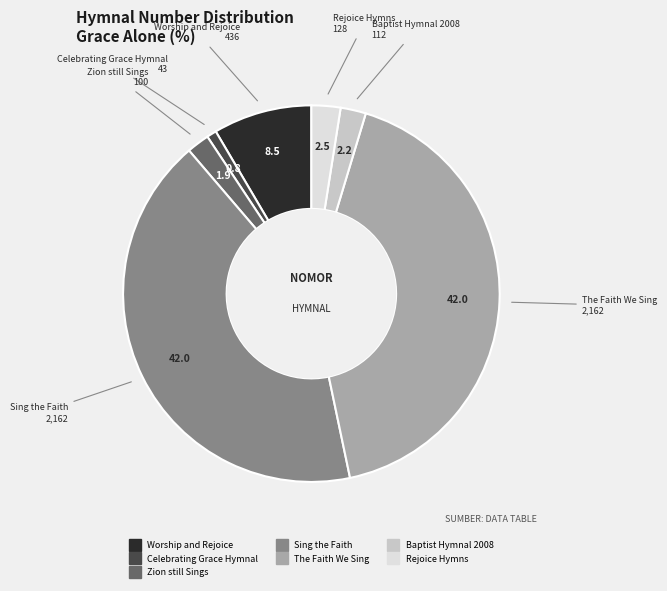

How many segments does this pie chart have?

7